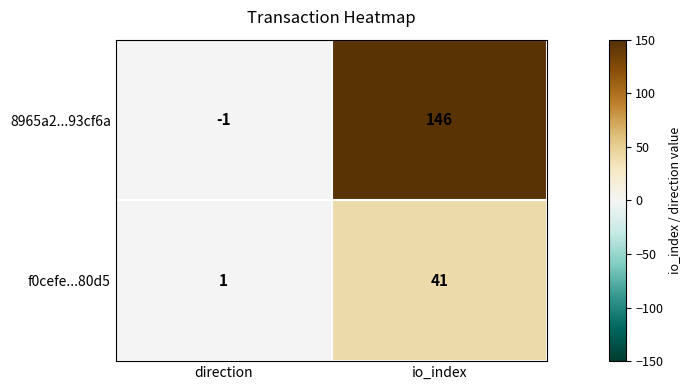

Which series changed the most between direction and io_index?

8965a2...93cf6a